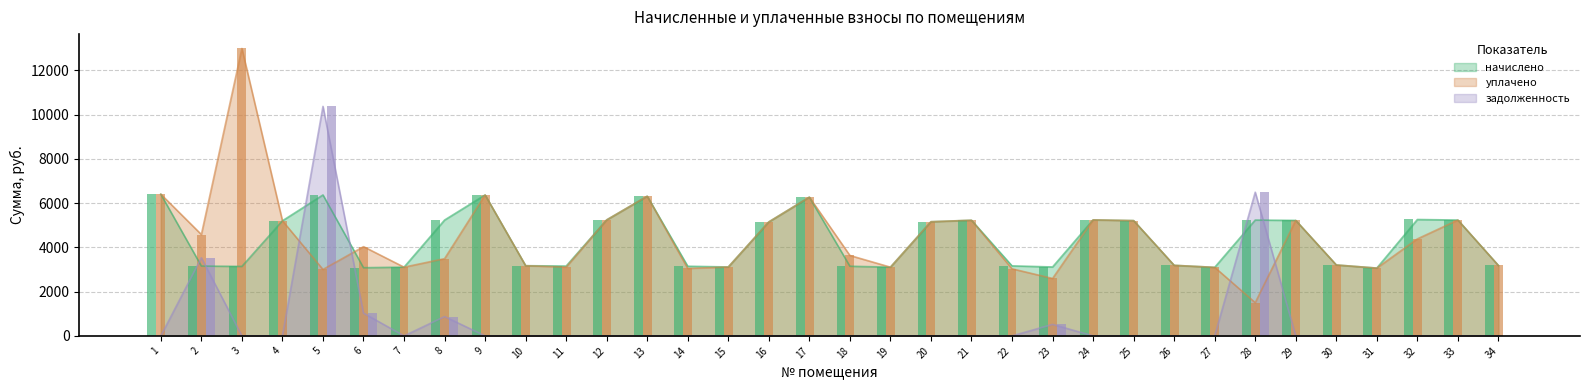

True or false: начислено has a value of 1750.1 at 4.

False